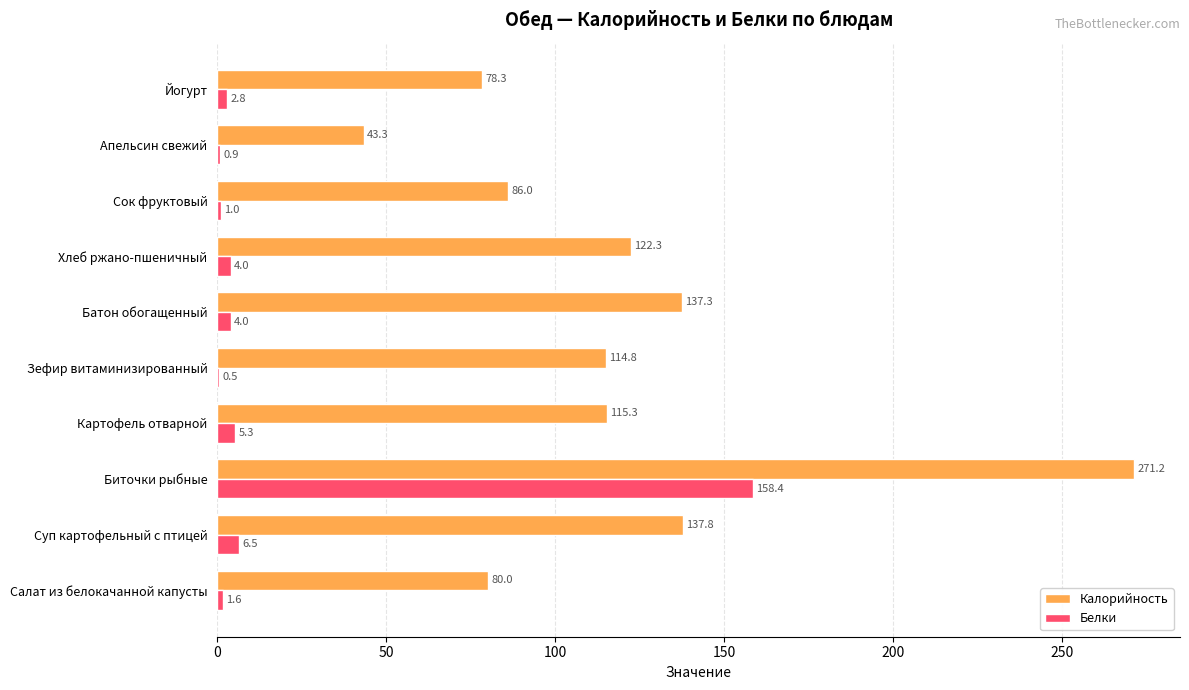

At which label is Калорийность closest to 157?

Суп картофельный с птицей